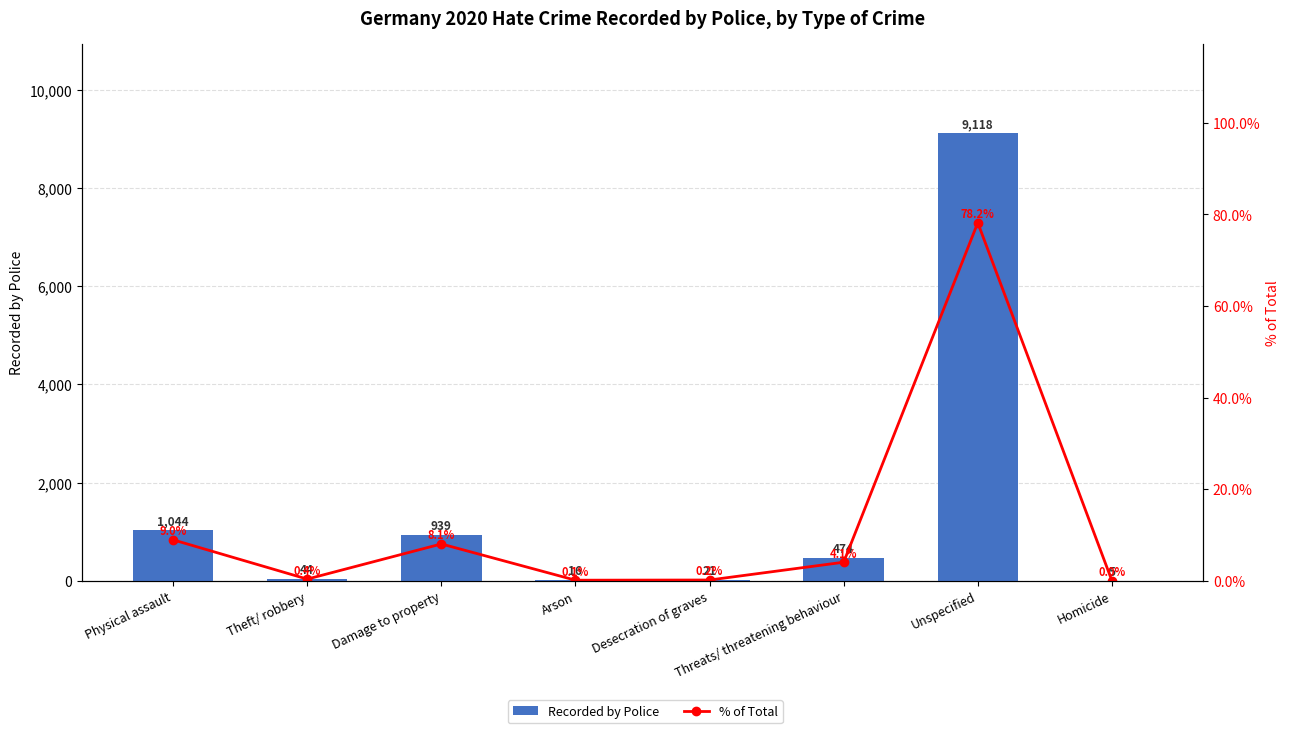

True or false: Recorded by Police has a value of 44.0 at Theft/ robbery.

True